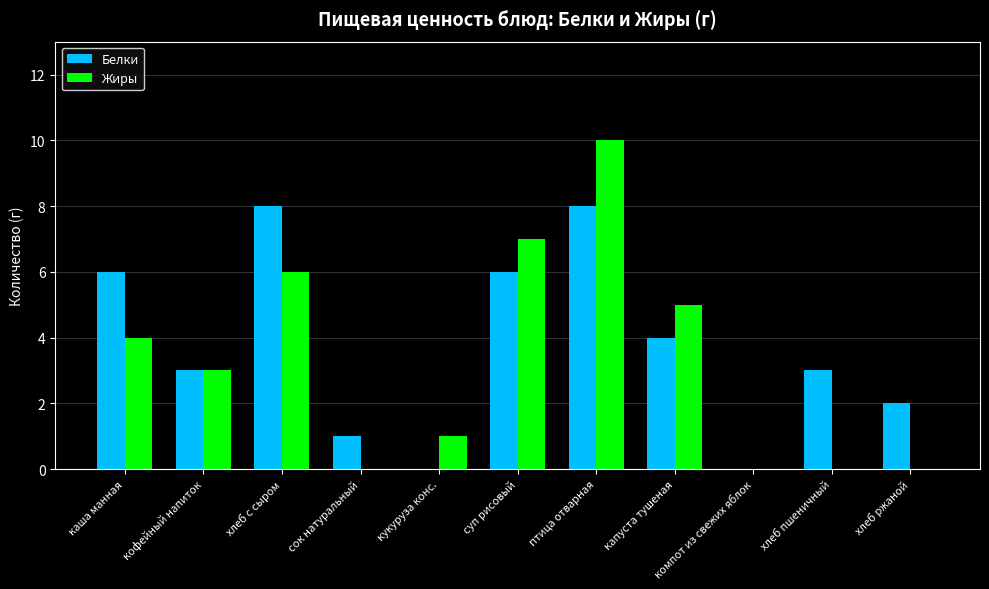

What is the sum of all Белки values?

41